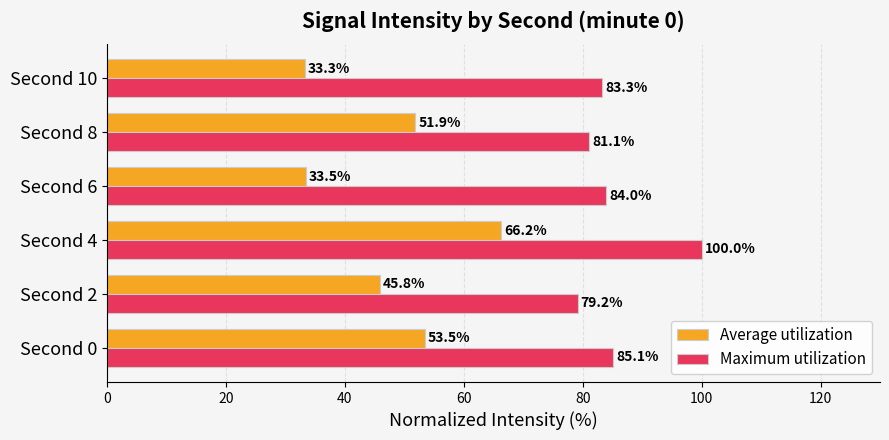

At which category is the sum across all series the highest?

Second 4